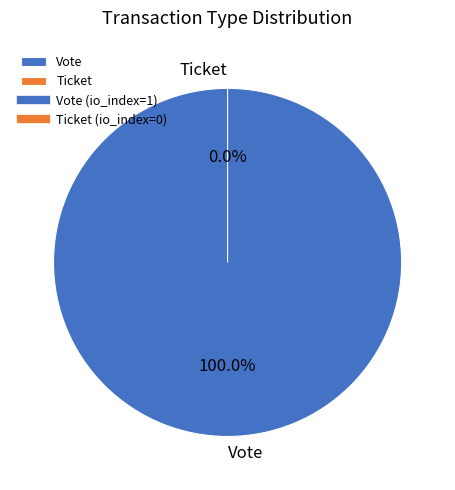

Between Ticket and Vote, which is larger?

Vote